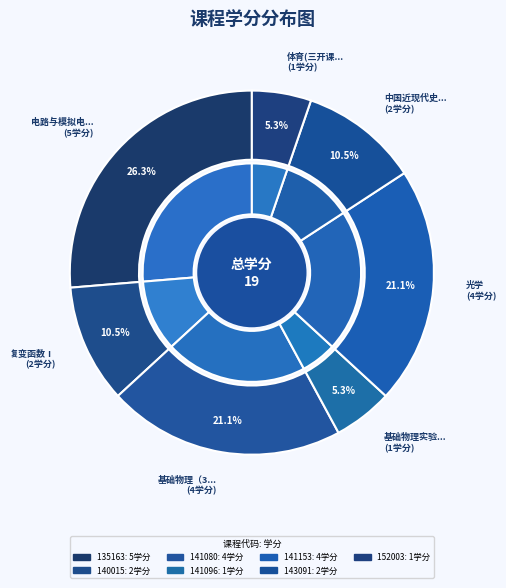

To the nearest percent, what is the combined percentage of 141080 and 140015?

32%